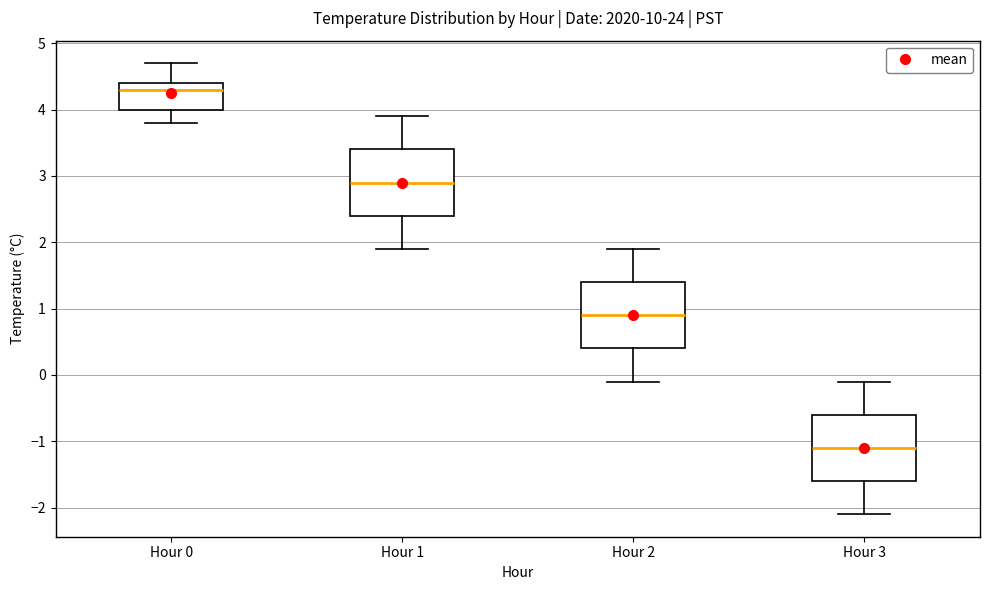

Reading left to right, read every box against the y-axis: the position of its median line, the range the box covers, and the ends of its whiskers. The values are not printed on the chart, so give them approximately, as read against the axis.

Hour 0: median 4.3, box 4.0 to 4.4, whiskers 3.8 to 4.7
Hour 1: median 2.9, box 2.4 to 3.4, whiskers 1.9 to 3.9
Hour 2: median 0.9, box 0.4 to 1.4, whiskers -0.1 to 1.9
Hour 3: median -1.1, box -1.6 to -0.6, whiskers -2.1 to -0.1